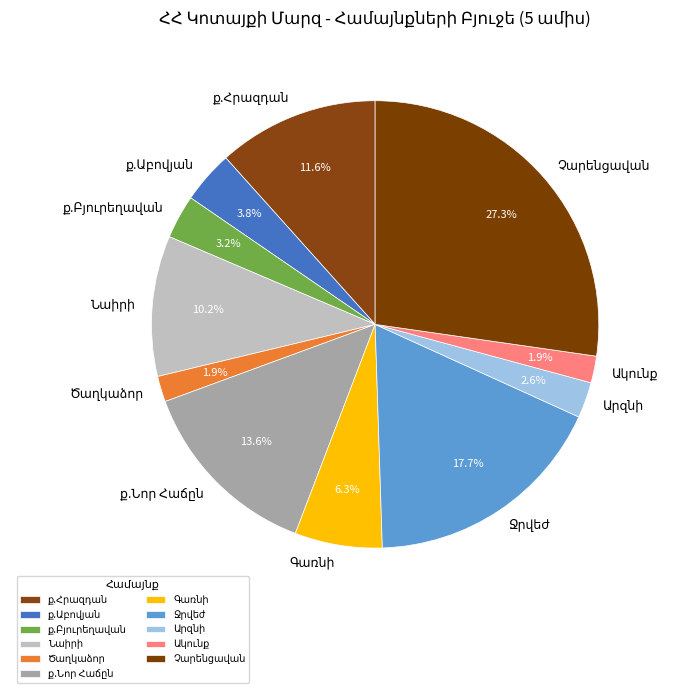

Is there any slice that represents more than half of the pie?

No